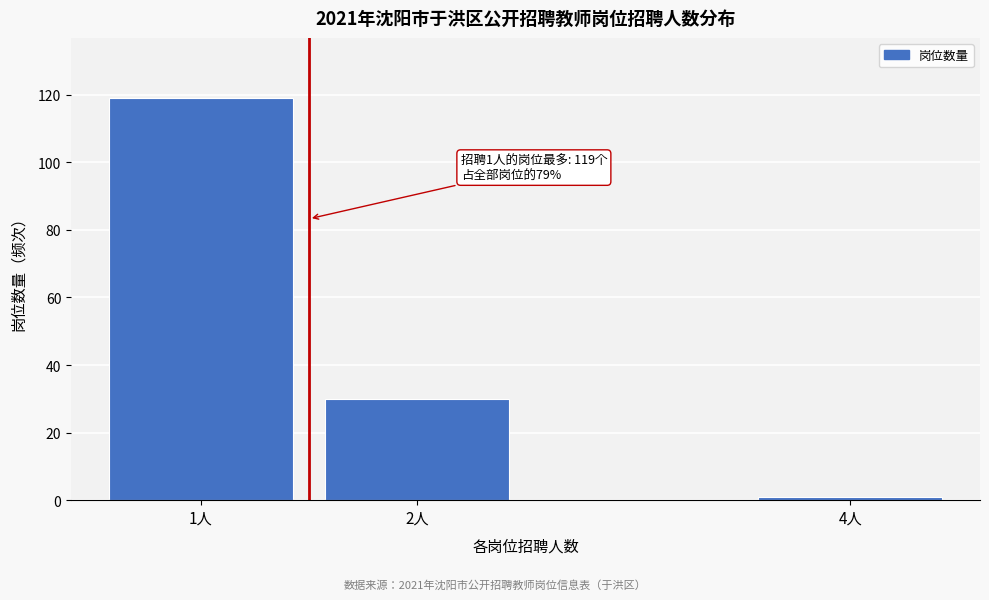

Reading left to right, what are all the values shown in this chart?

119	30	1